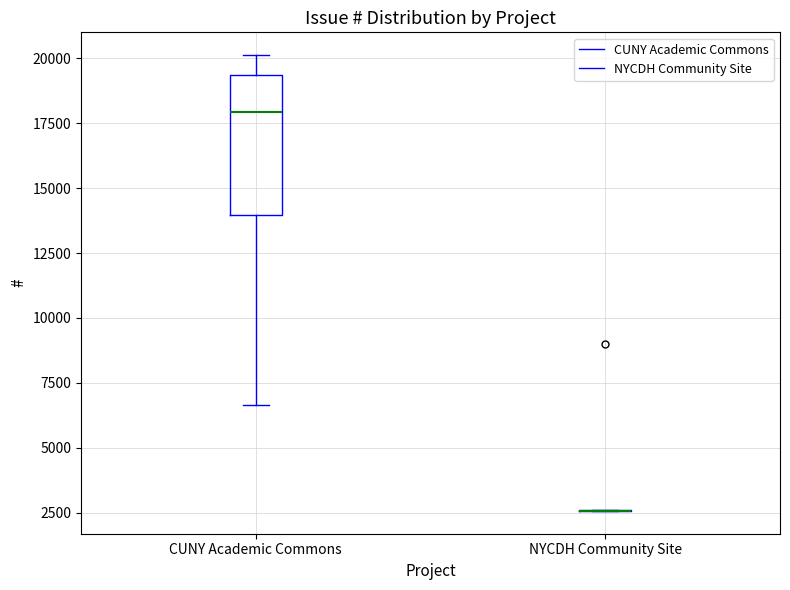

Which box is the tallest, from its lower edge to its upper edge?

CUNY Academic Commons